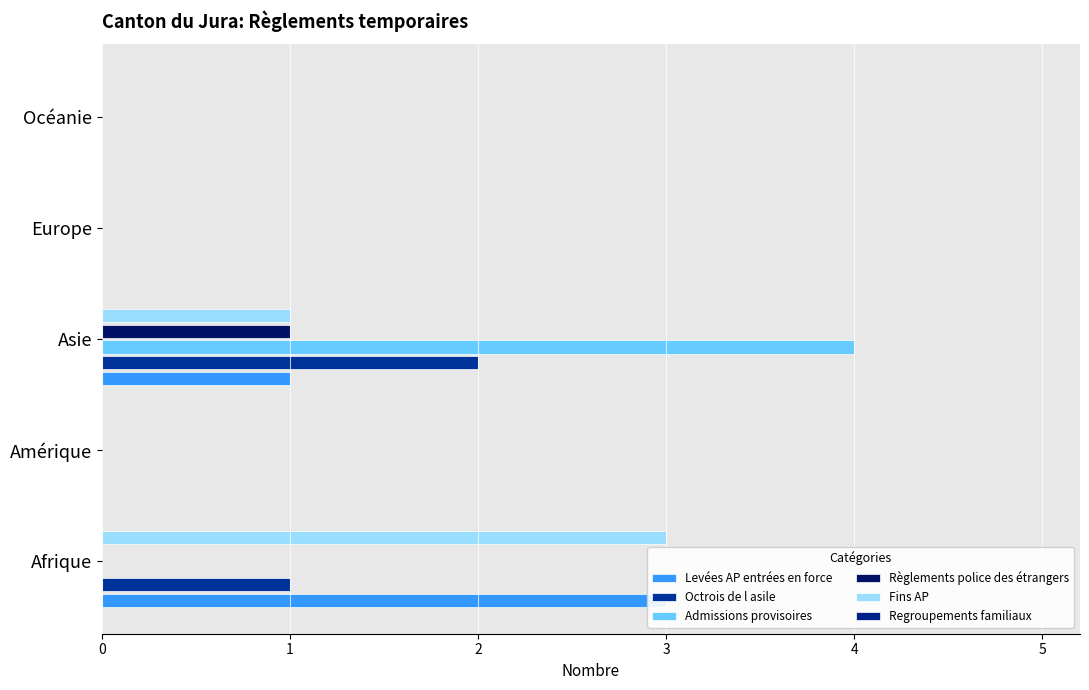

The Levées AP entrées en force series shows 1.0 at Asie. True or false?

True